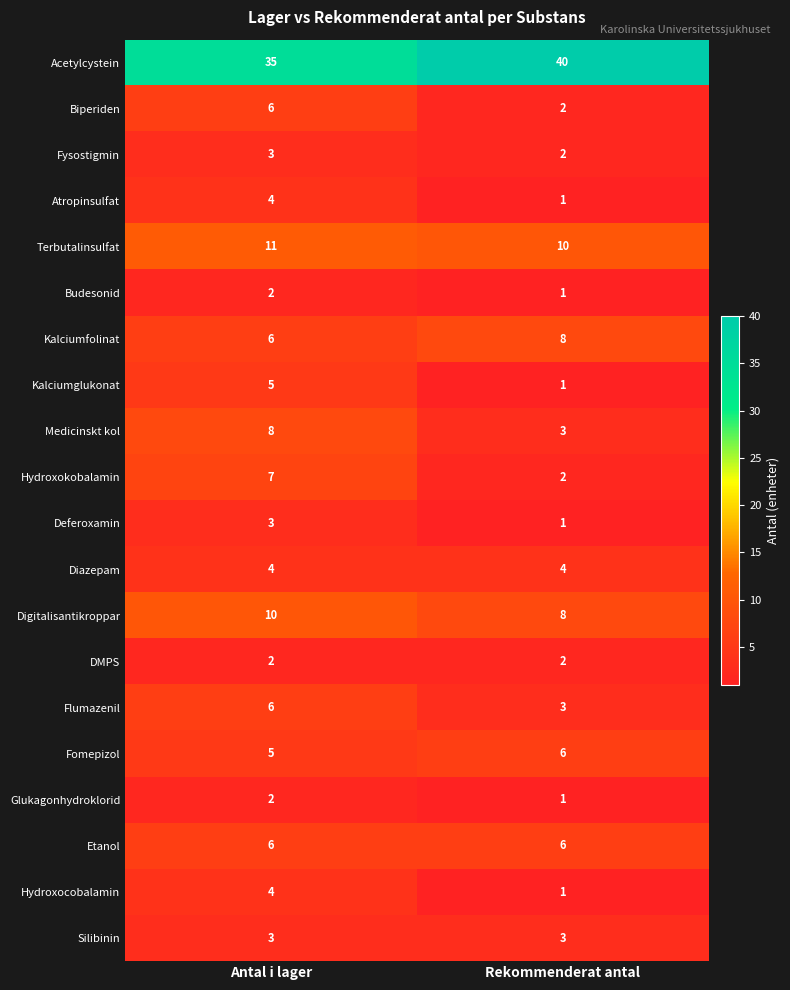

The Hydroxokobalamin series shows 2 at Rekommenderat antal. True or false?

True